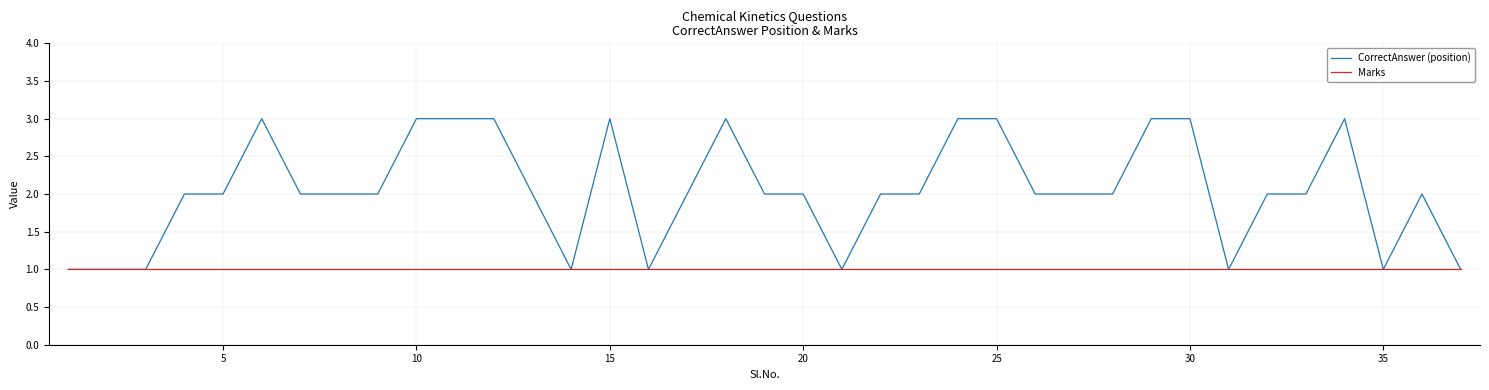

What are all the series names shown in the legend?

CorrectAnswer (position), Marks